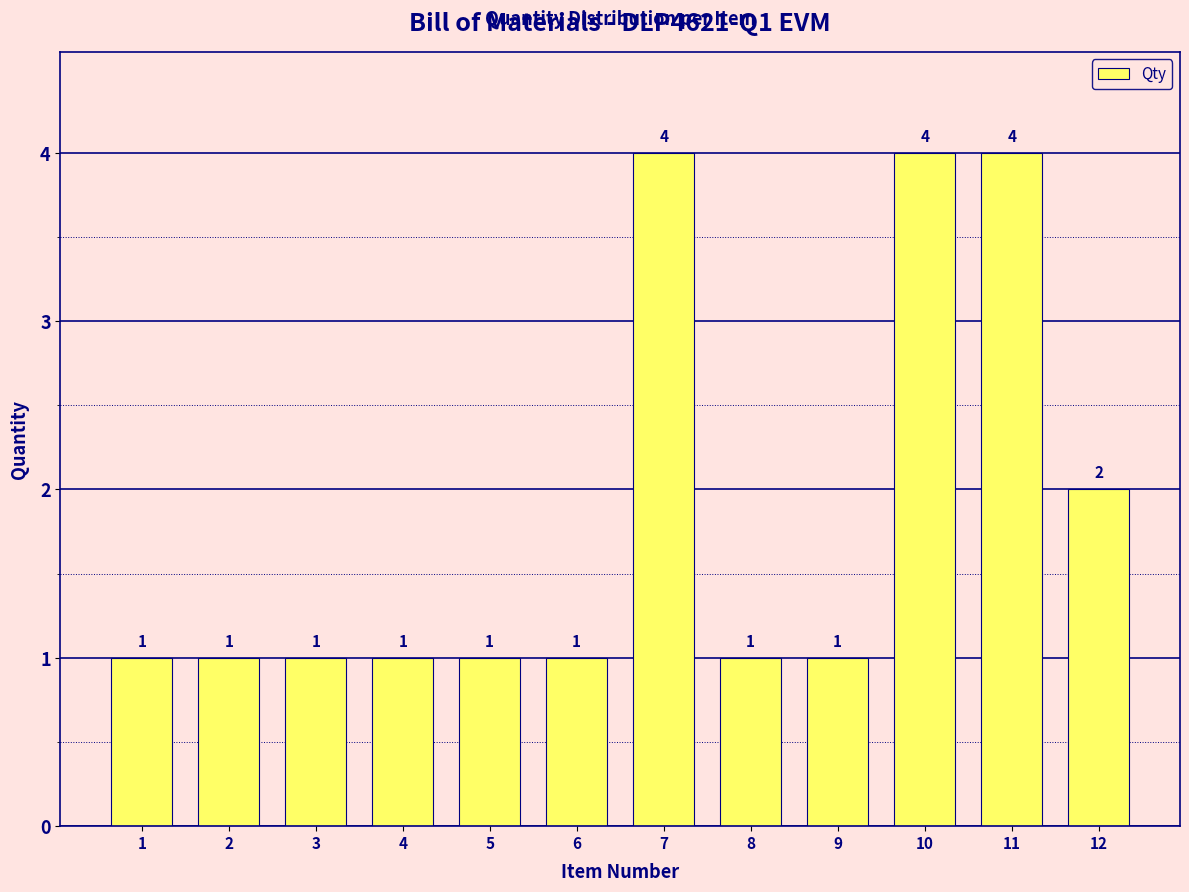

Reading left to right, list all the values displayed in this chart.

1	1	1	1	1	1	4	1	1	4	4	2